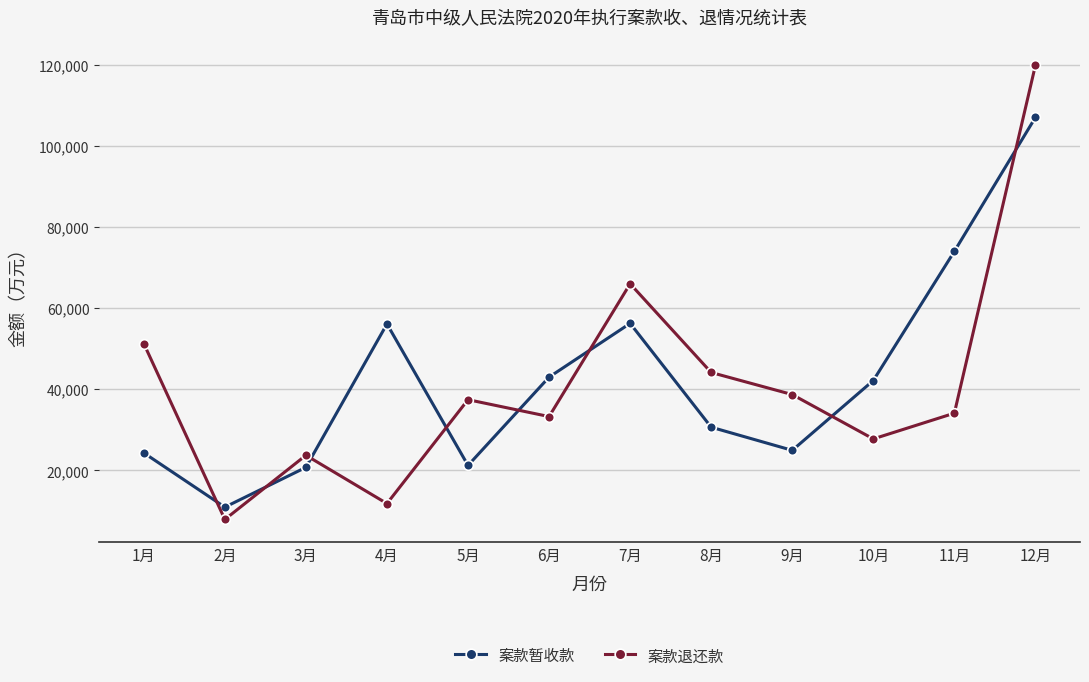

The value of 案款退还款 at 3月 is 23749. True or false?

True